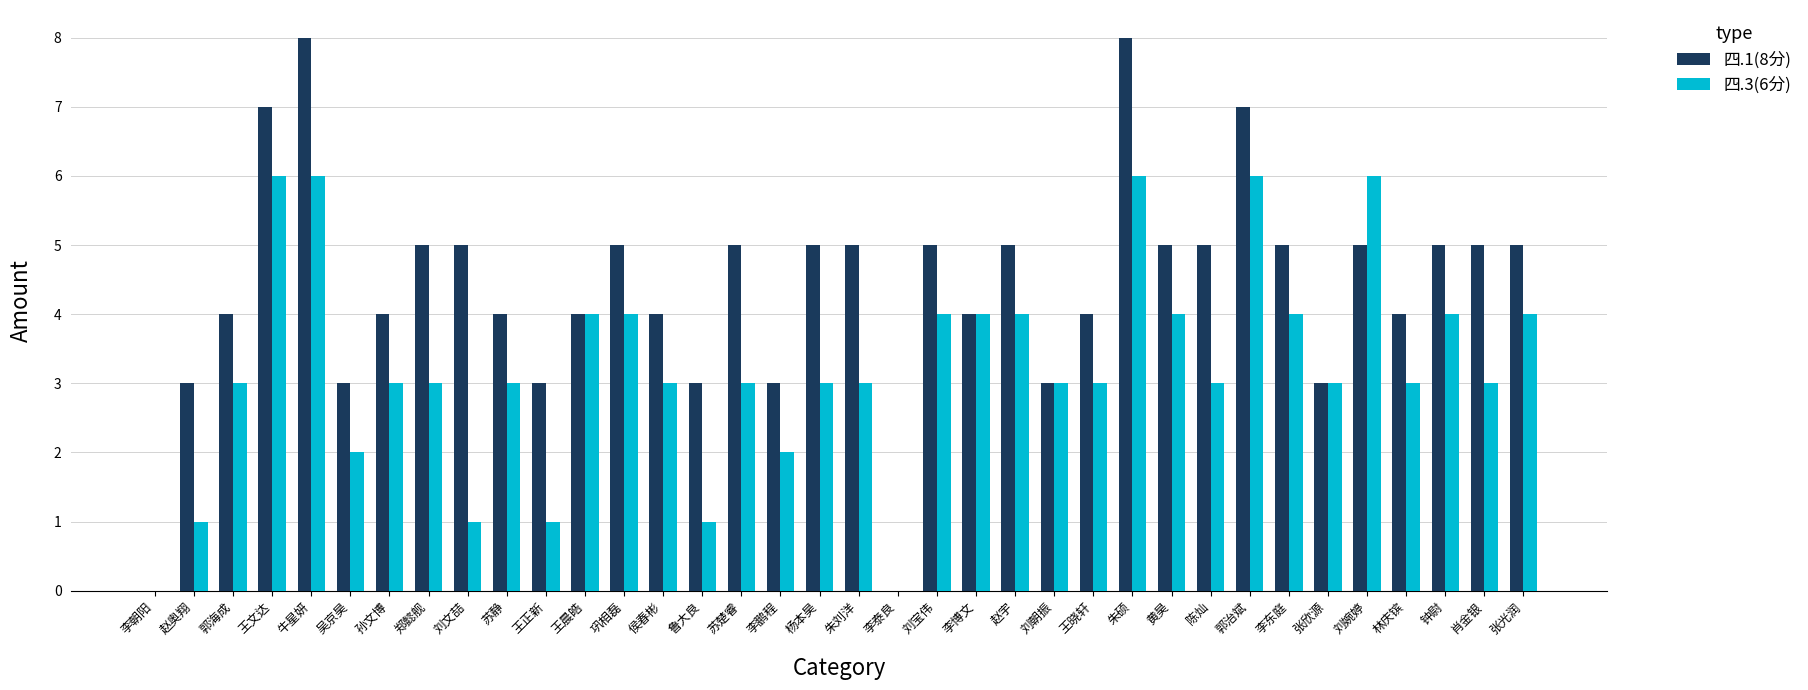

What is the sum of the 四.3(6分) values at 郑懿舰 and 李博文?

7